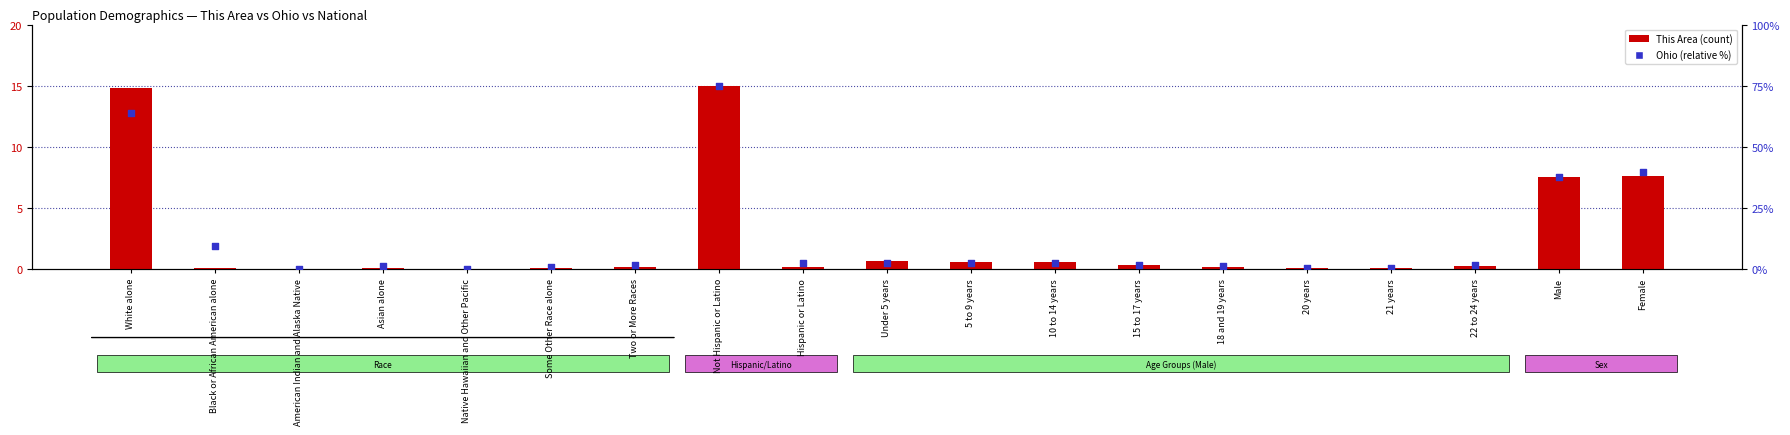

At which category is the sum across all series the highest?

Not Hispanic or Latino